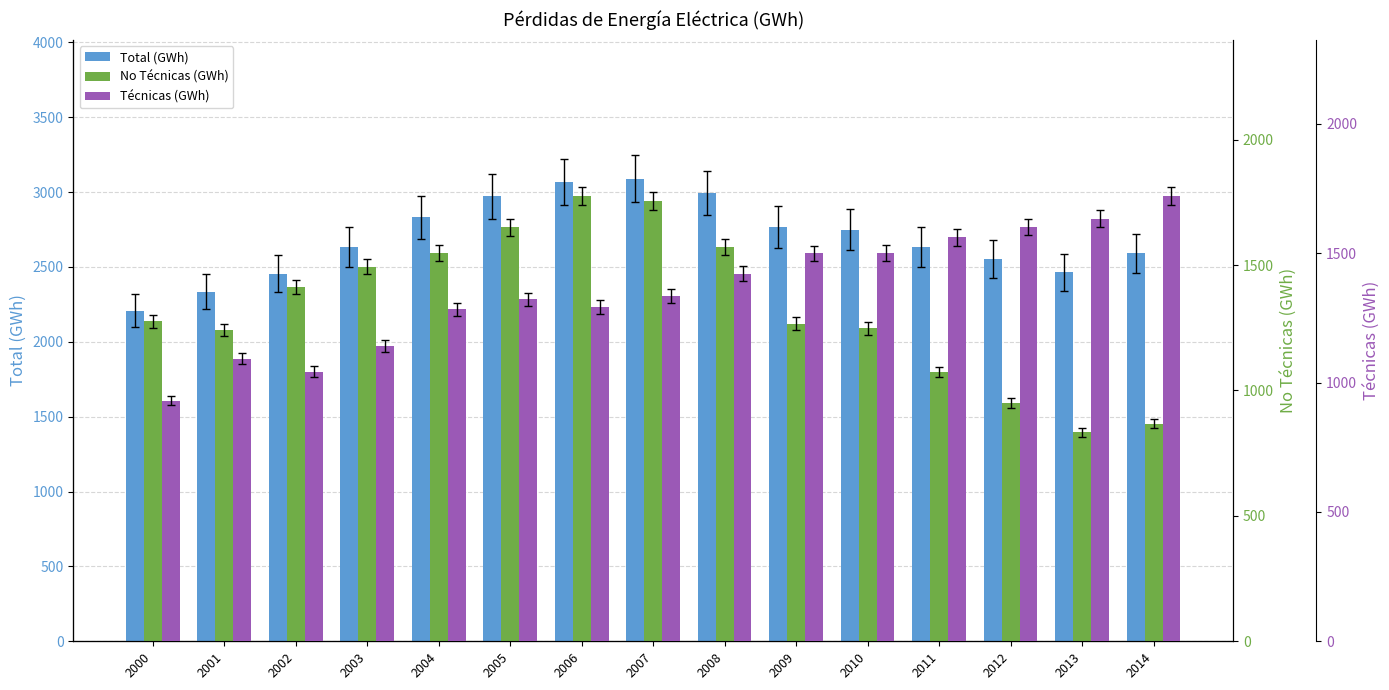

What is the value of the No Técnicas (GWh) bar at the 8th from the left?

1754.2